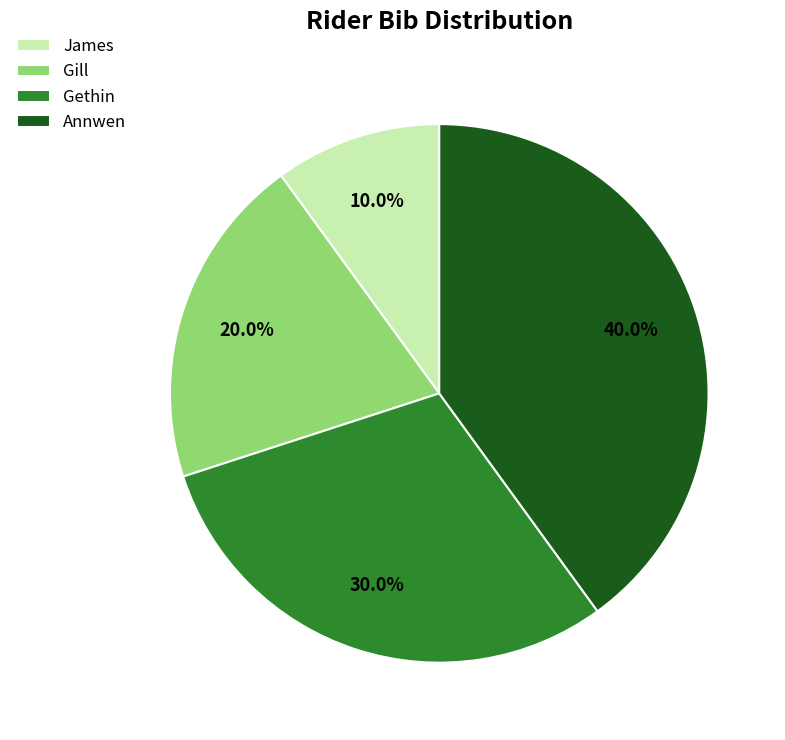

To the nearest percent, what percentage of the pie is James?

10%